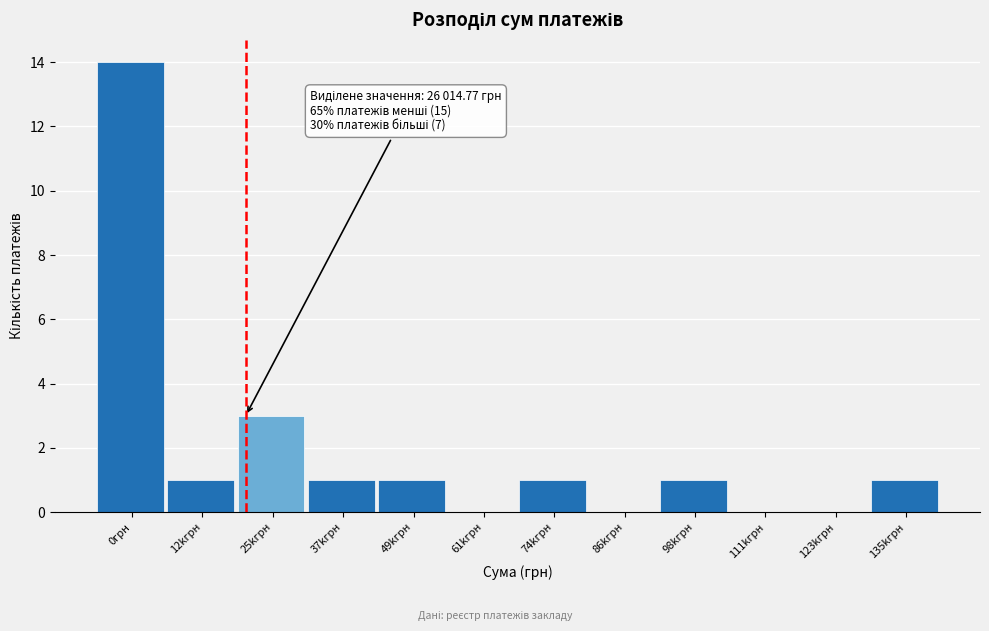

Reading right to left, transcribe all the data shown in this chart.

135kгрн=1	123kгрн=0	111kгрн=0	98kгрн=1	86kгрн=0	74kгрн=1	61kгрн=0	49kгрн=1	37kгрн=1	25kгрн=3	12kгрн=1	0грн=14